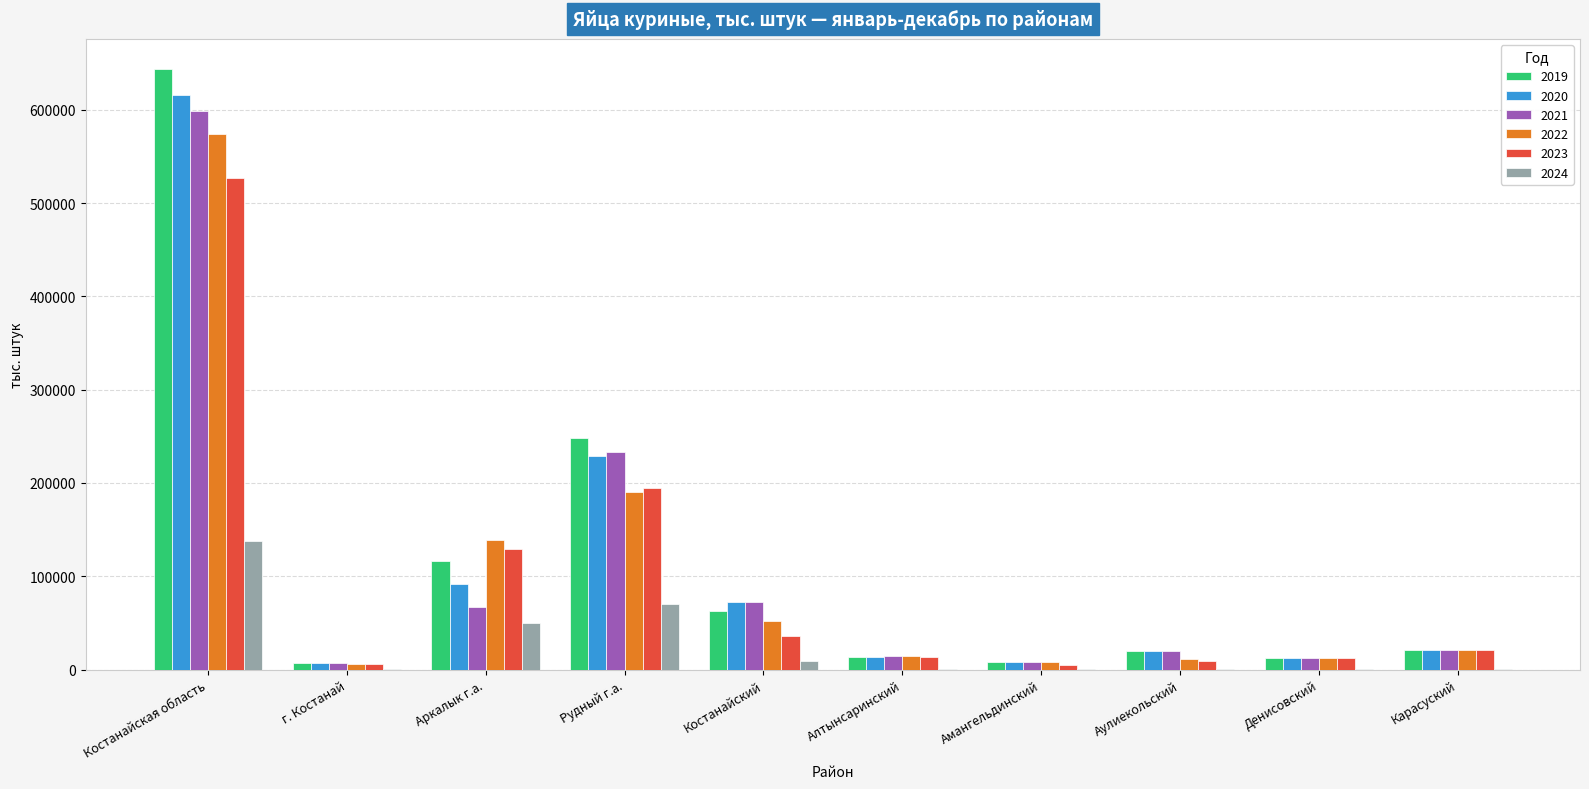

What is the sum of the 2021 values at г. Костанай and Денисовский?

18907.2